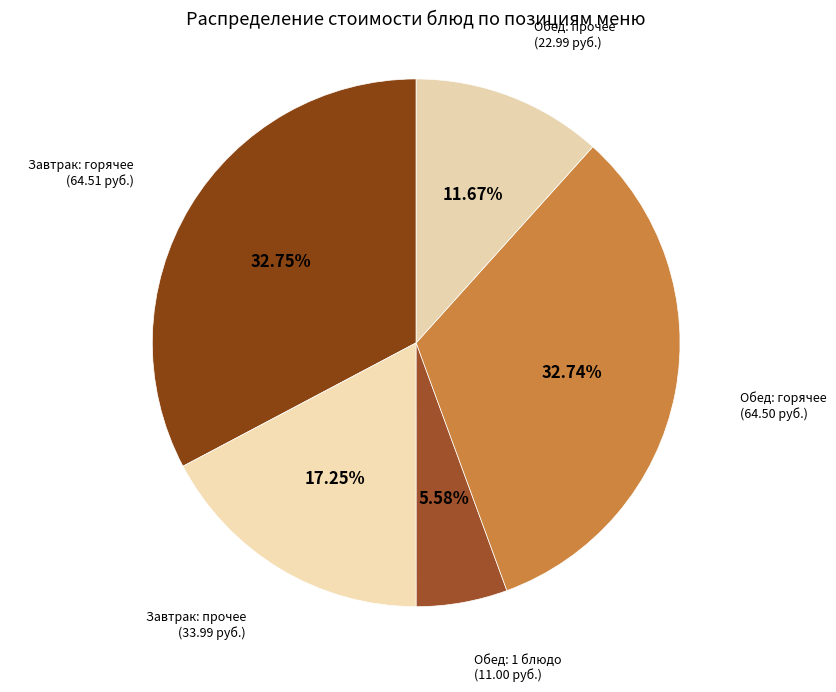

What is the ratio of the value at Обед: прочее (22.99 руб.) to the value at Обед: 1 блюдо (11.00 руб.)?

2.1